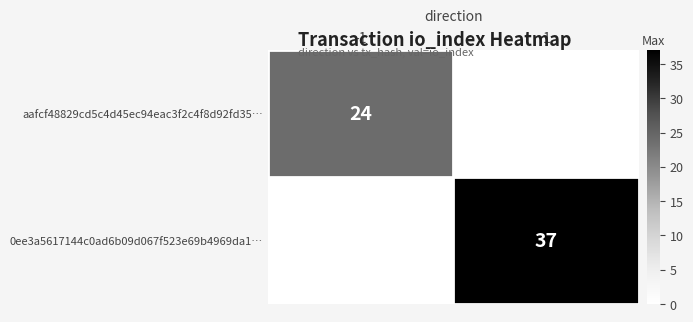

Which label corresponds to the smallest value in the chart?

-1